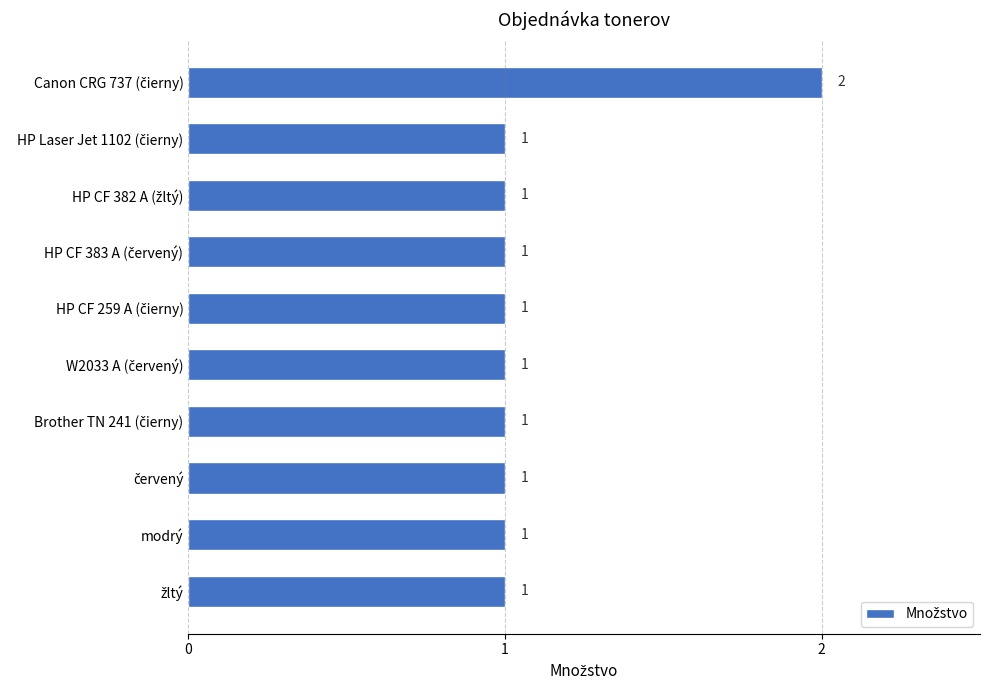

Reading top to bottom, transcribe all the data shown in this chart.

2	1	1	1	1	1	1	1	1	1